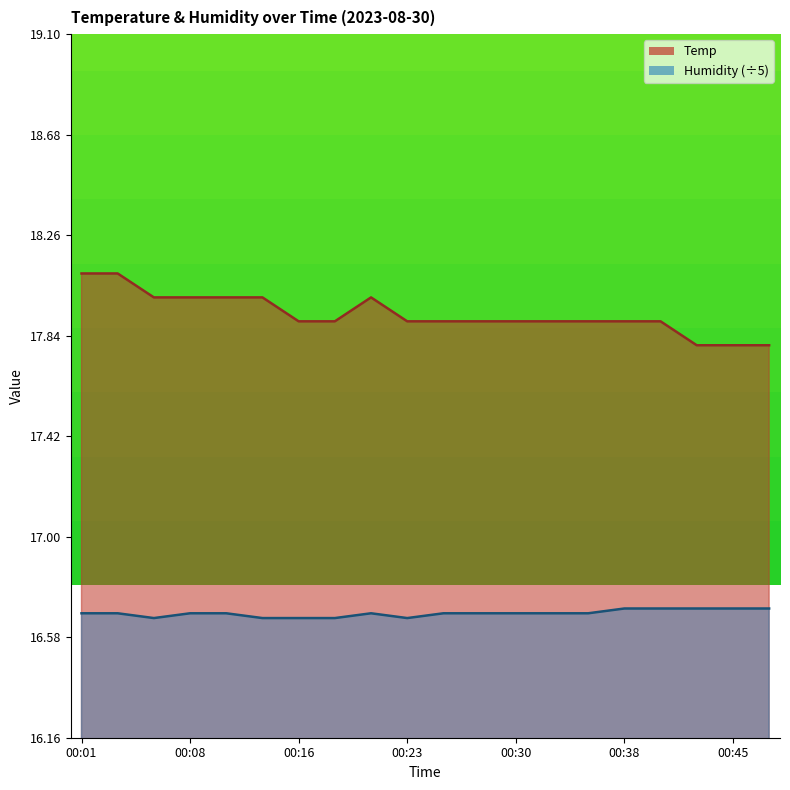

What is the total value across all series at 00:18?

34.6